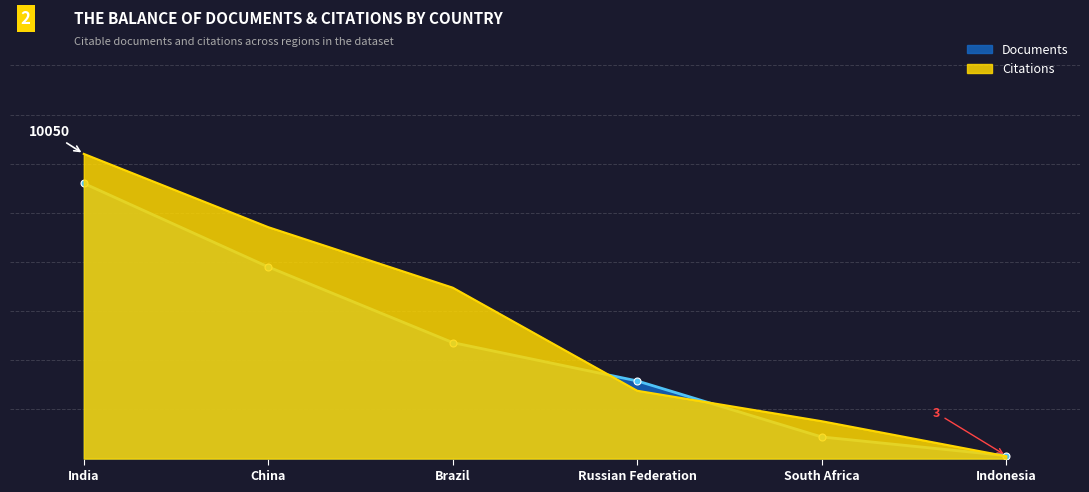

Reading right to left, extract all data points from this chart.

Documents: Indonesia=3	South Africa=22	Russian Federation=79	Brazil=118	China=195	India=280
Citations: Indonesia=79	South Africa=1233	Russian Federation=2237	Brazil=5637	China=7633	India=10050